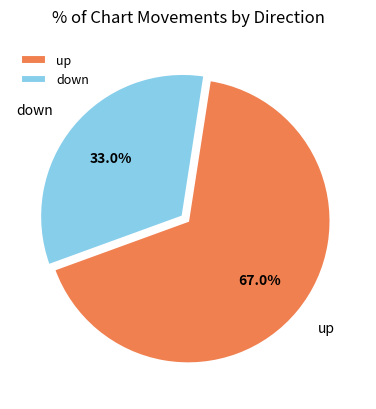

Is it true that down is 39% of the pie?

False